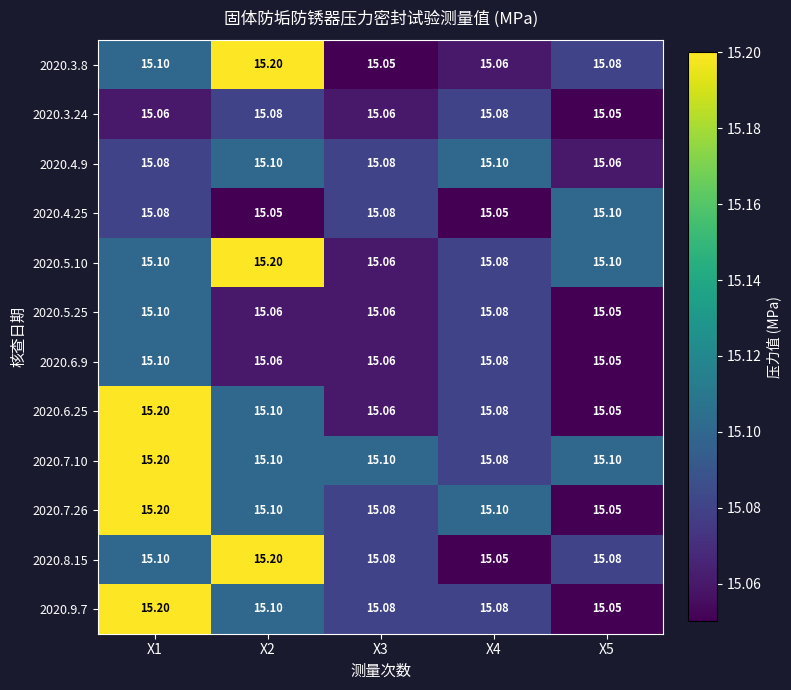

Is the value of 2020.4.25 at X2 greater than the value of 2020.3.8 at X2?

No